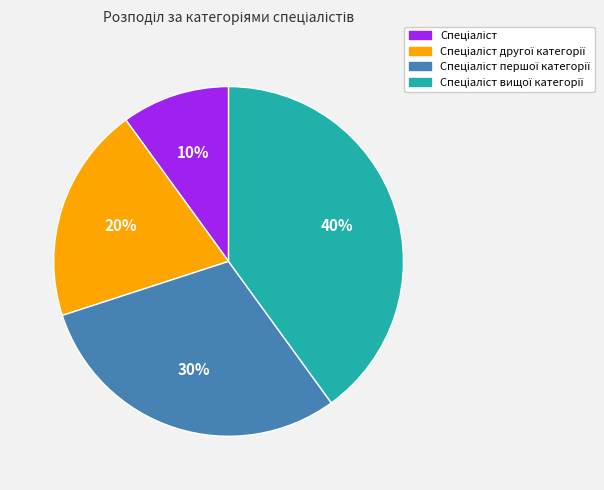

To the nearest percent, what is the average slice percentage?

25%